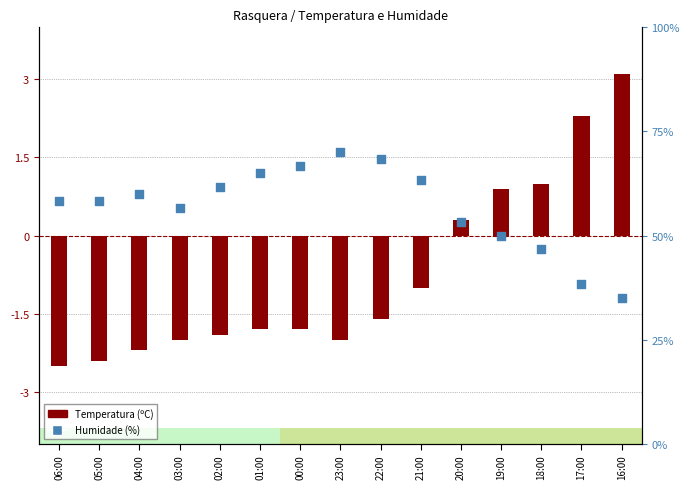

At which category is the sum across all series the highest?

23:00